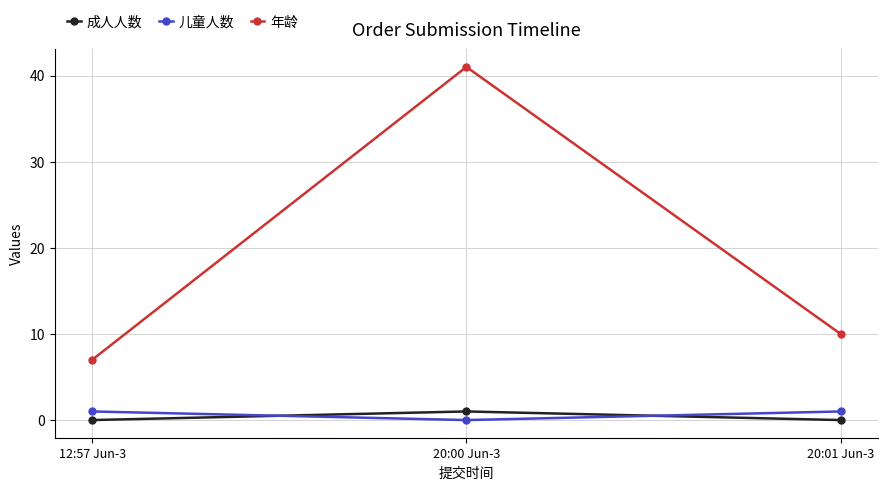

Reading right to left, transcribe all the data shown in this chart.

成人人数: 0	1	0
儿童人数: 1	0	1
年龄: 10	41	7